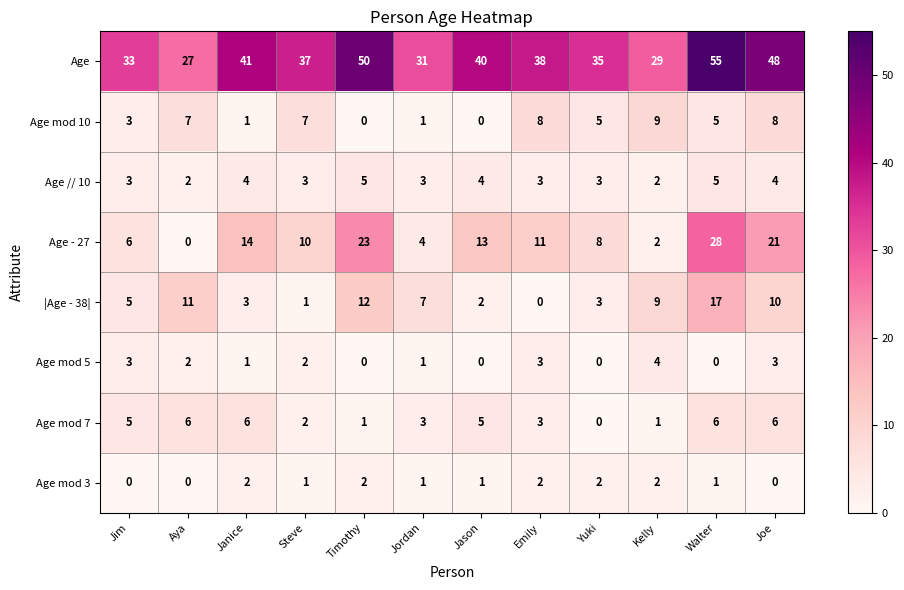

At which category is the sum across all series the highest?

Walter